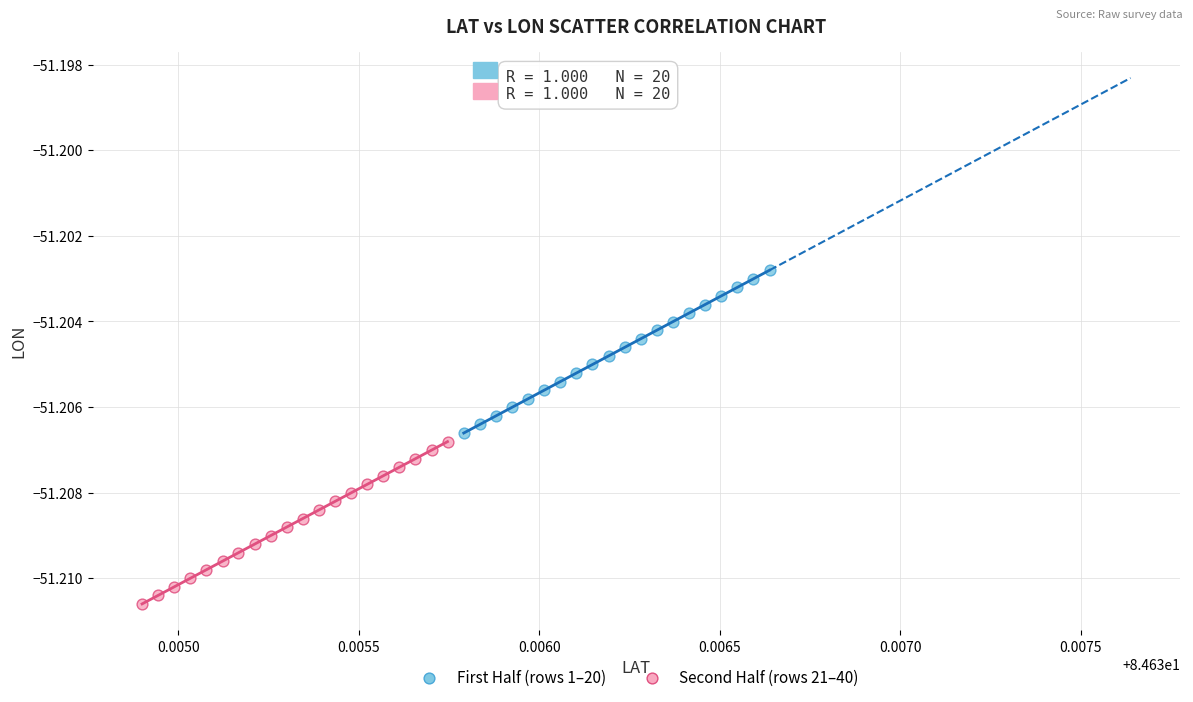

Which series has the largest Y range (max minus min)?

First Half (rows 1–20)